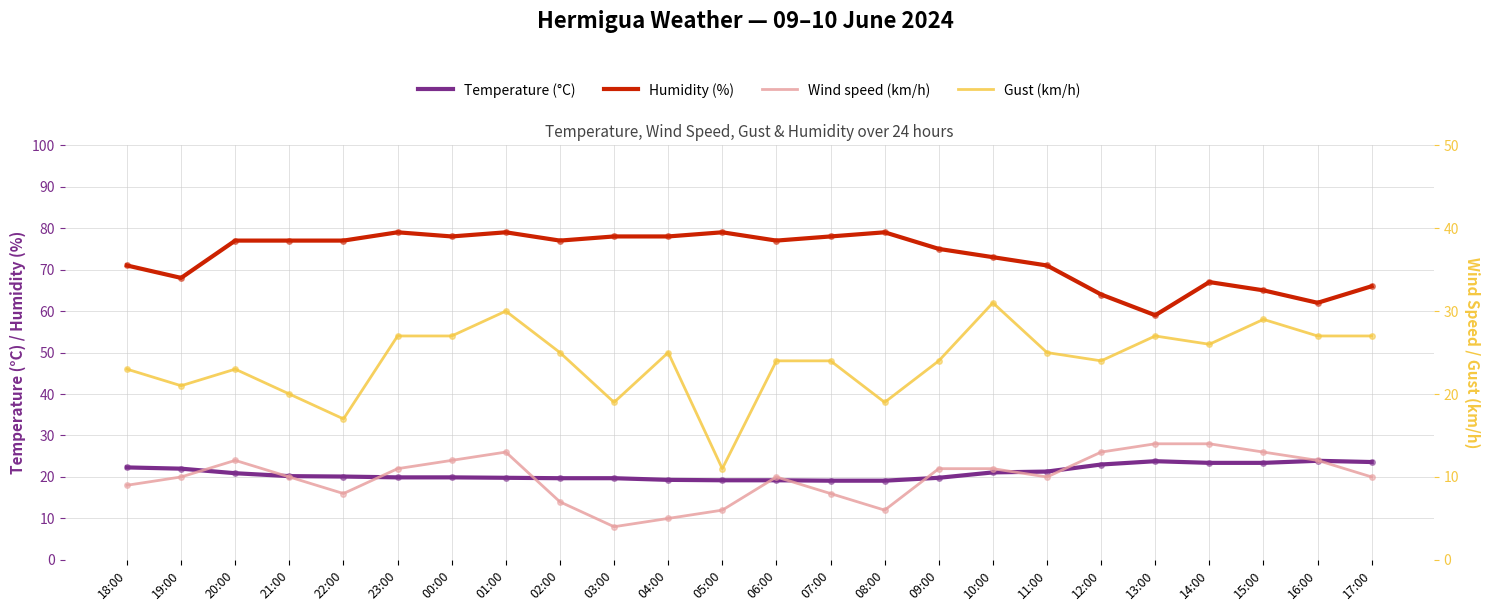

Rank the categories by Temperature (°C) value from lowest to highest.

07:00, 08:00, 05:00, 06:00, 04:00, 02:00, 03:00, 01:00, 09:00, 23:00, 00:00, 22:00, 21:00, 20:00, 10:00, 11:00, 19:00, 18:00, 12:00, 14:00, 15:00, 17:00, 13:00, 16:00